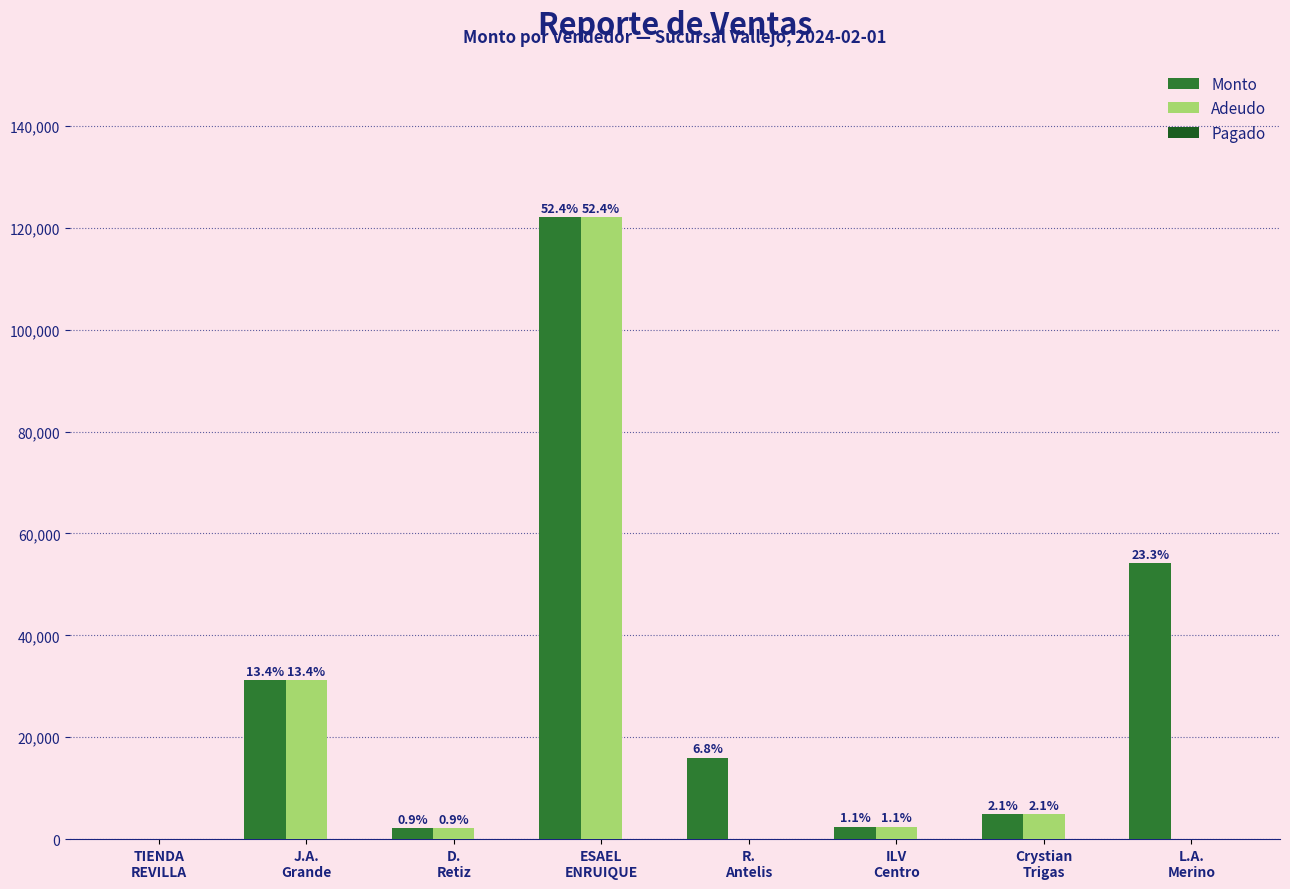

How many groups of bars are there?

8